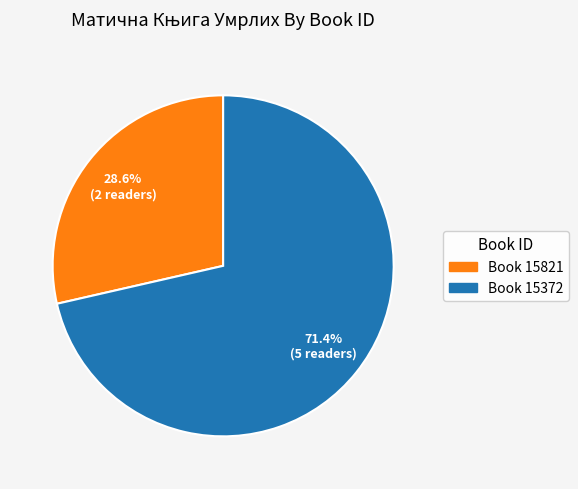

Is there any slice that represents more than half of the pie?

Yes